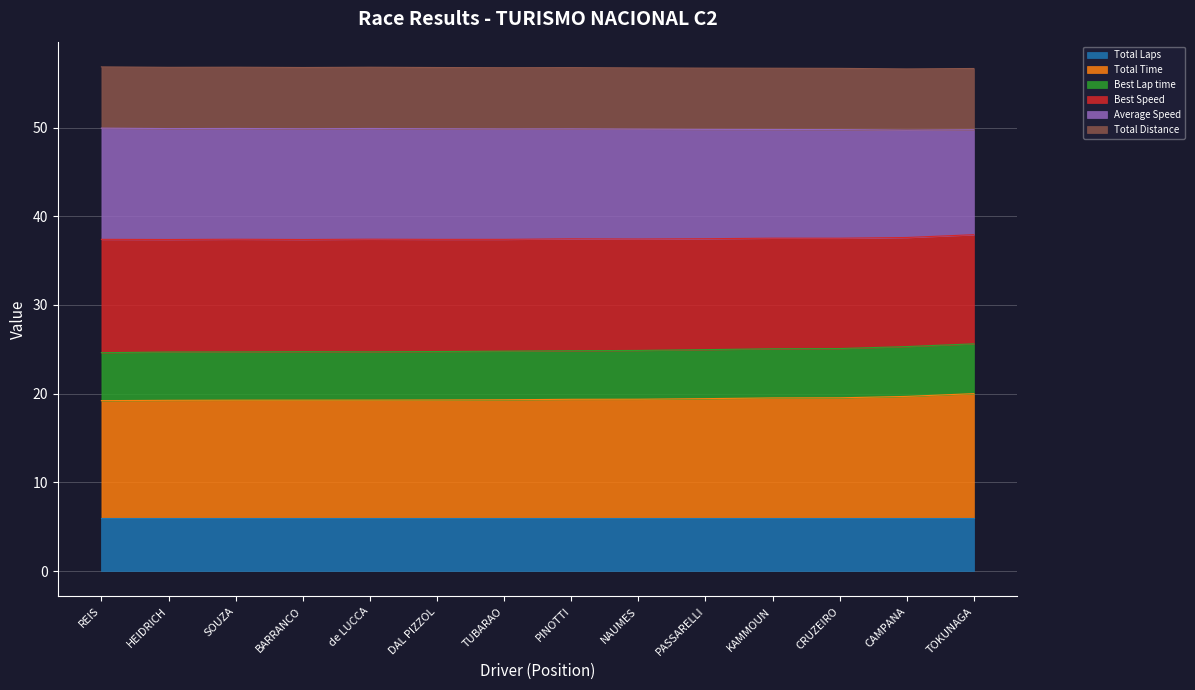

What is the lowest value of the Total Laps series?

6.0